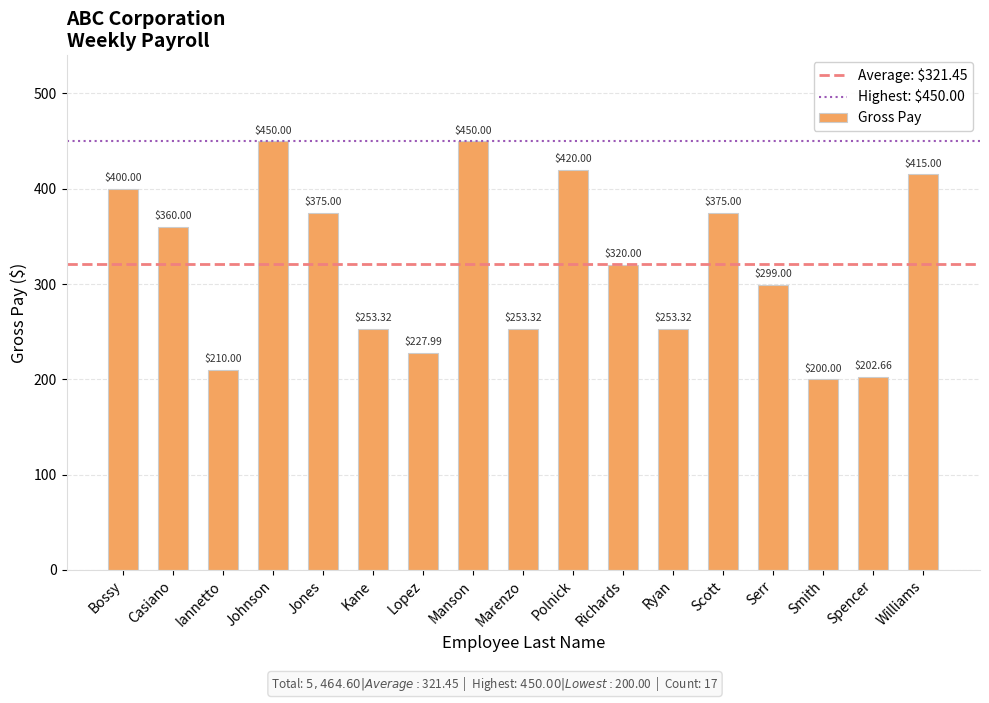

What is the difference between the values at Polnick and Bossy?

20.0